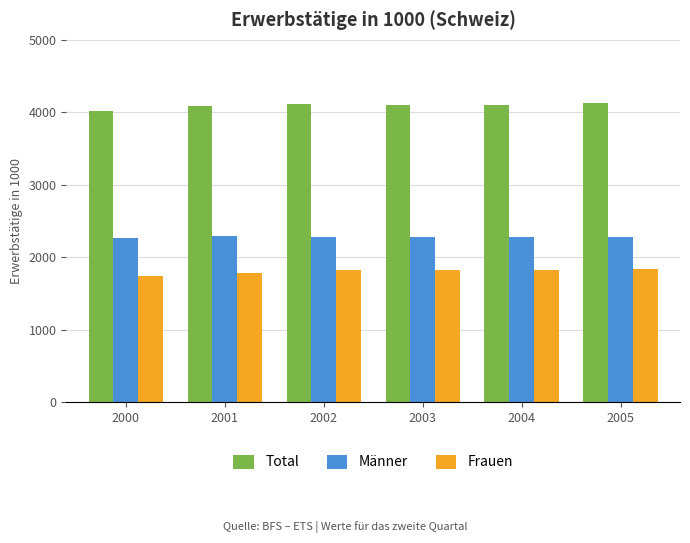

What is the total value across all series at 2001?

8164.7